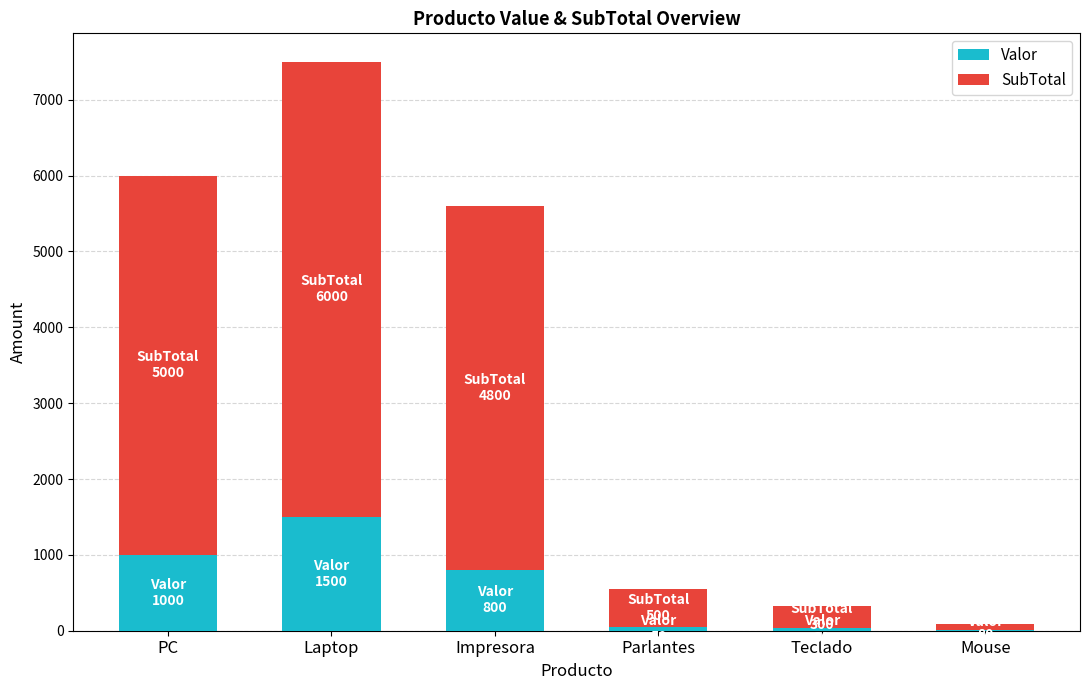

At which label does Valor reach its peak?

Laptop